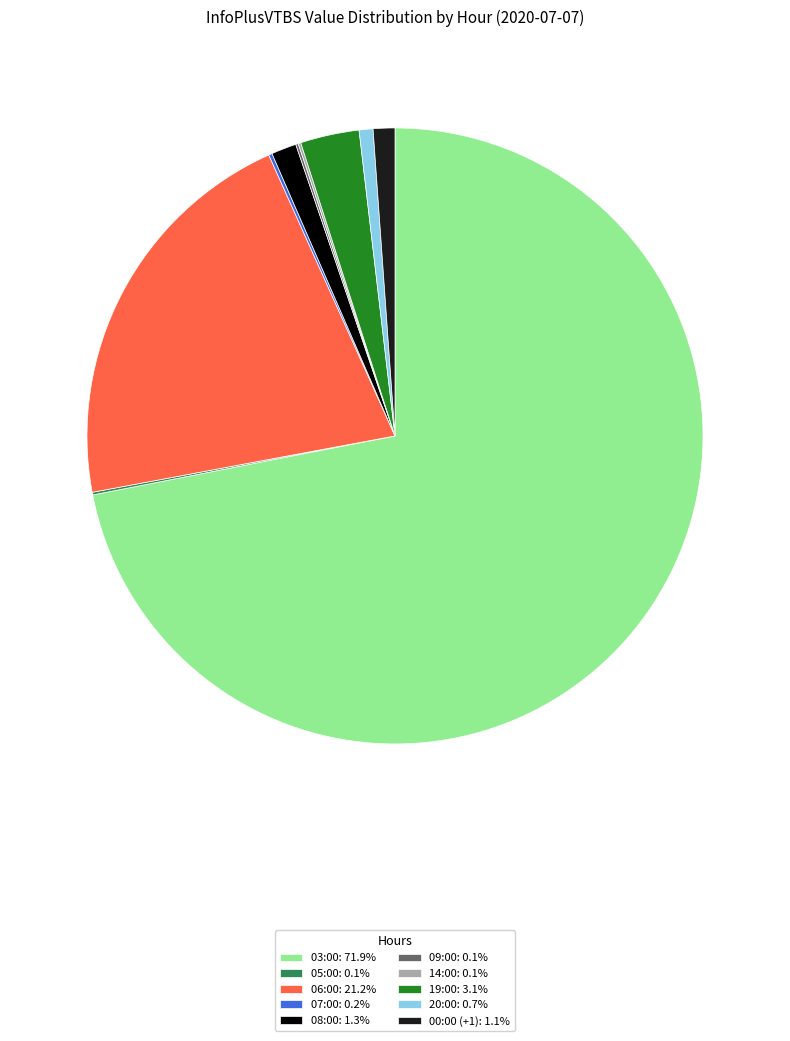

Is there a majority slice in this chart?

Yes